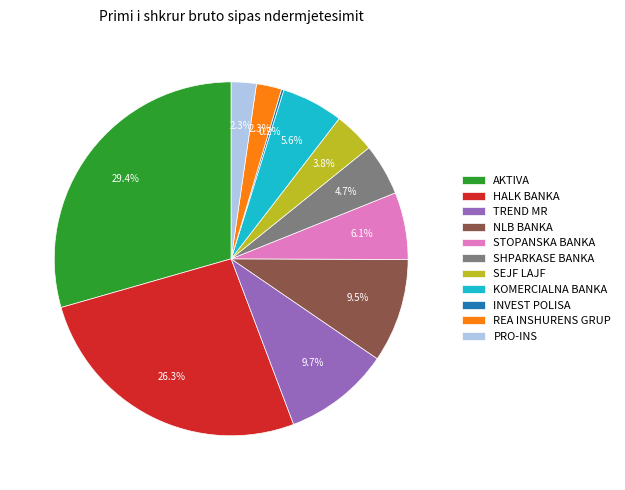

To the nearest percent, what portion does REA INSHURENS GRUP represent?

2%